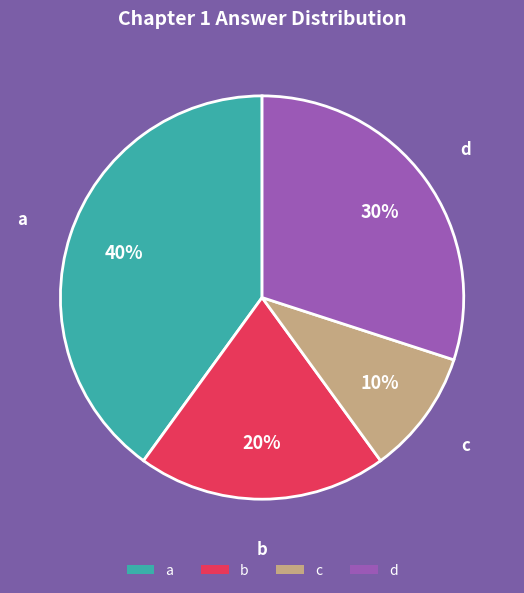

How many slices are in this pie chart?

4